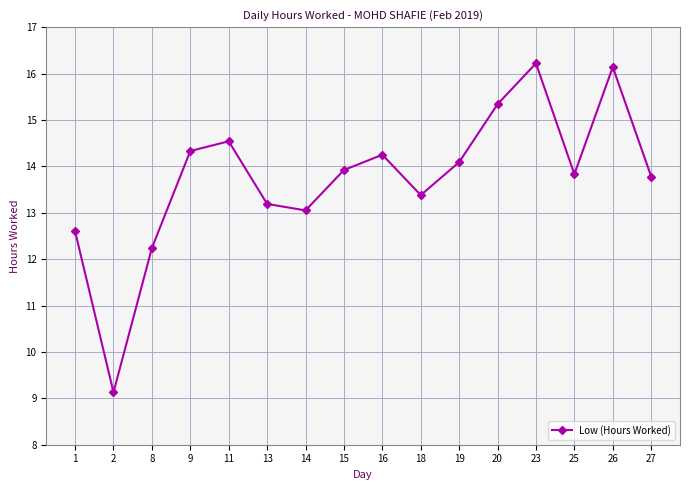

At which category does the data reach its first local peak?

11